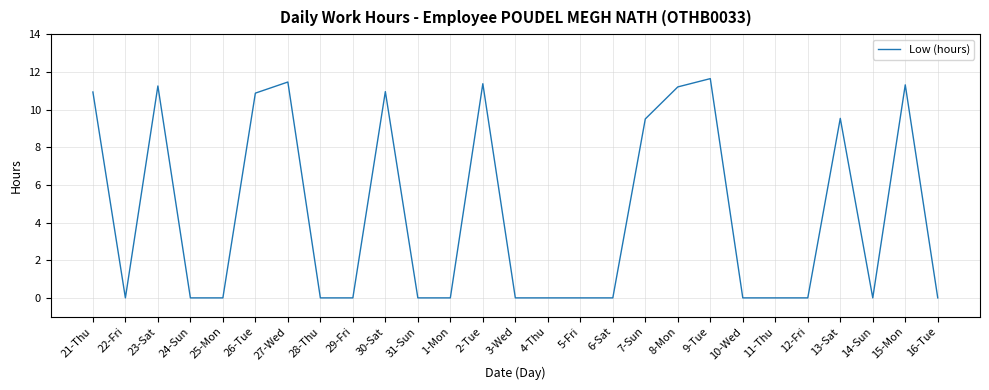

What is the maximum value shown in the chart?

11.6